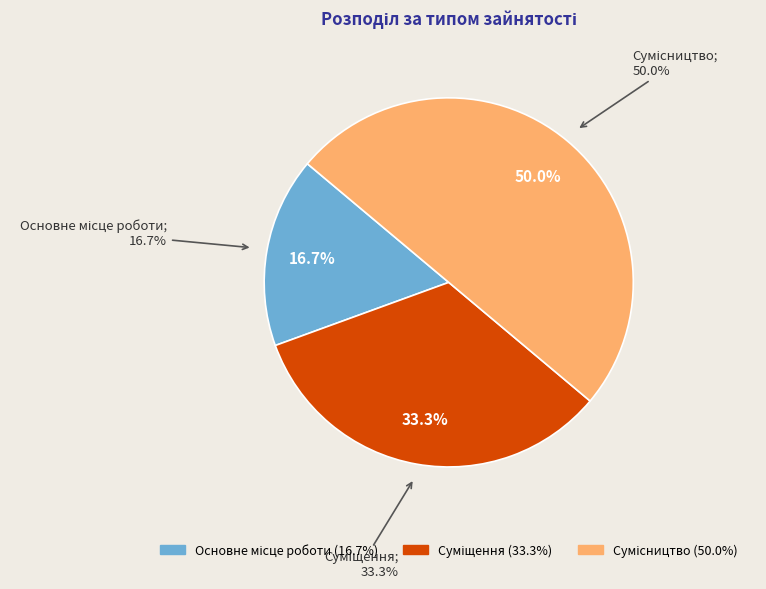

What percentage do Основне місце роботи and Суміщення together represent?

50.0%